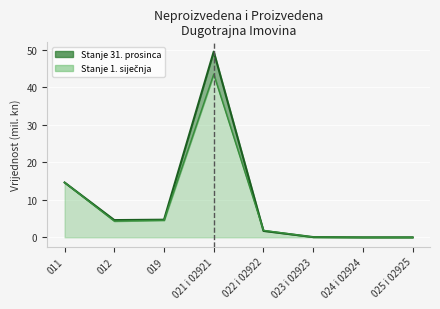

At which label is Stanje 1. siječnja closest to 21?

011